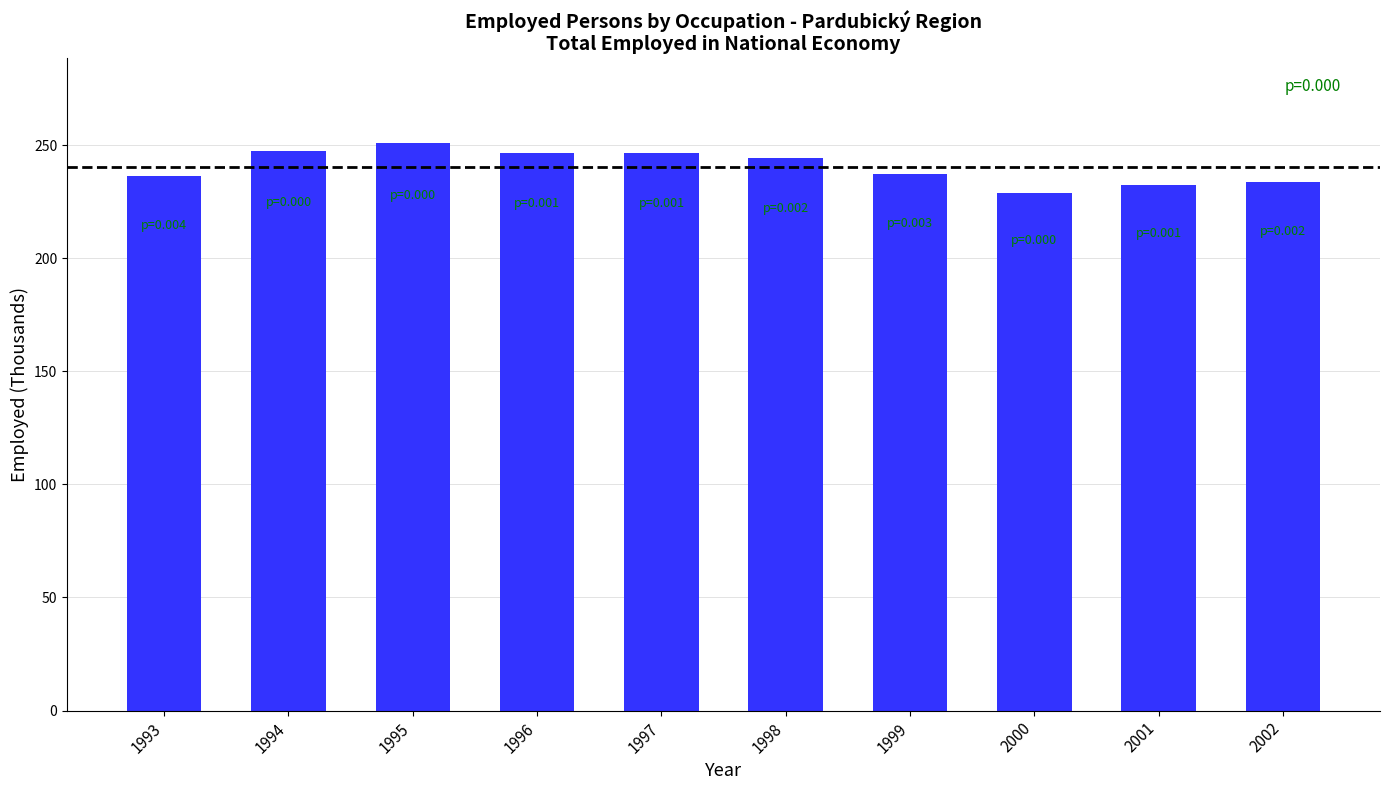

What is the ratio of the value at 1995 to the value at 1993?

1.1